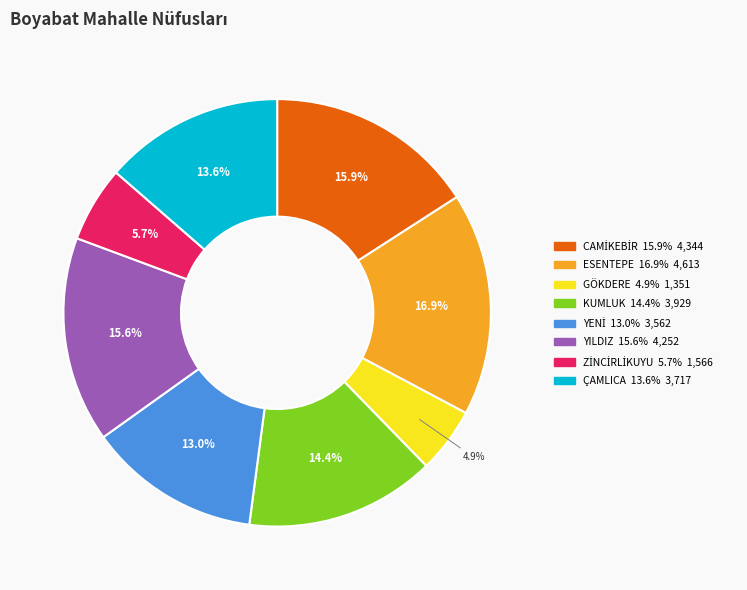

Count the number of slices in the pie.

8